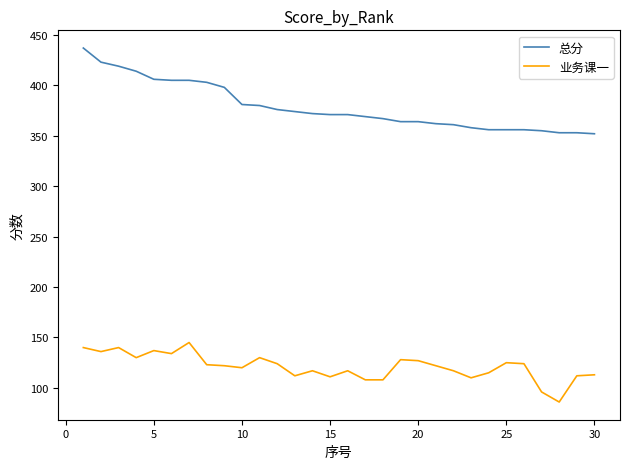

Which series has the largest total across all categories?

总分